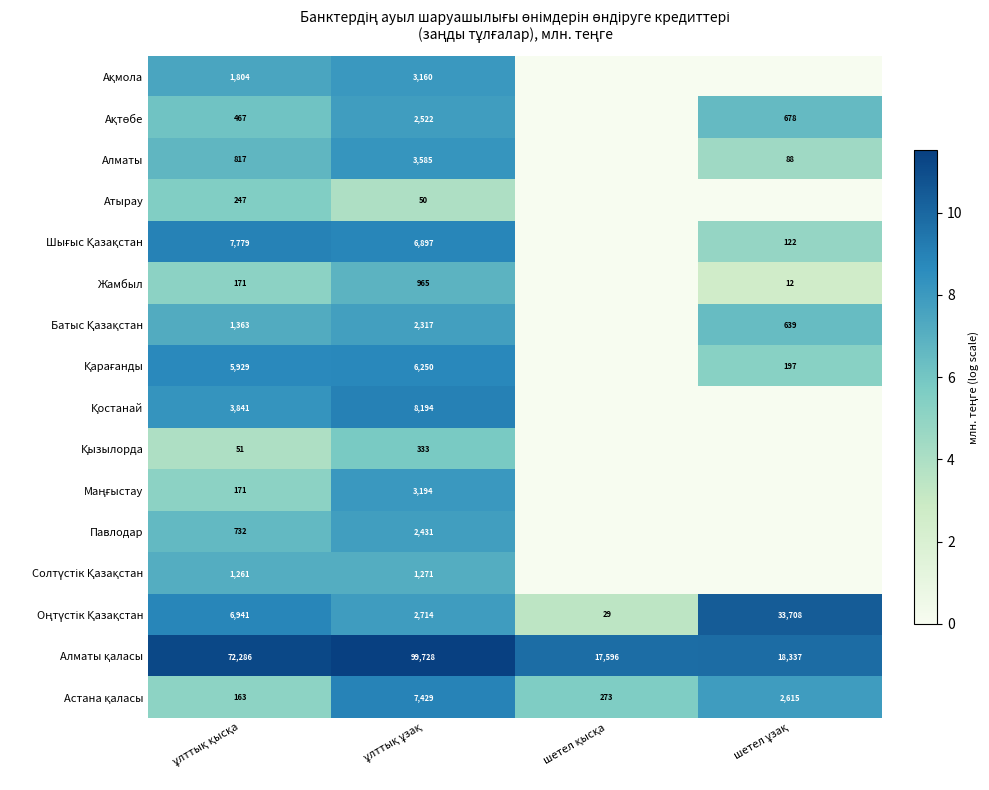

How many data points in Атырау are above 3?

2